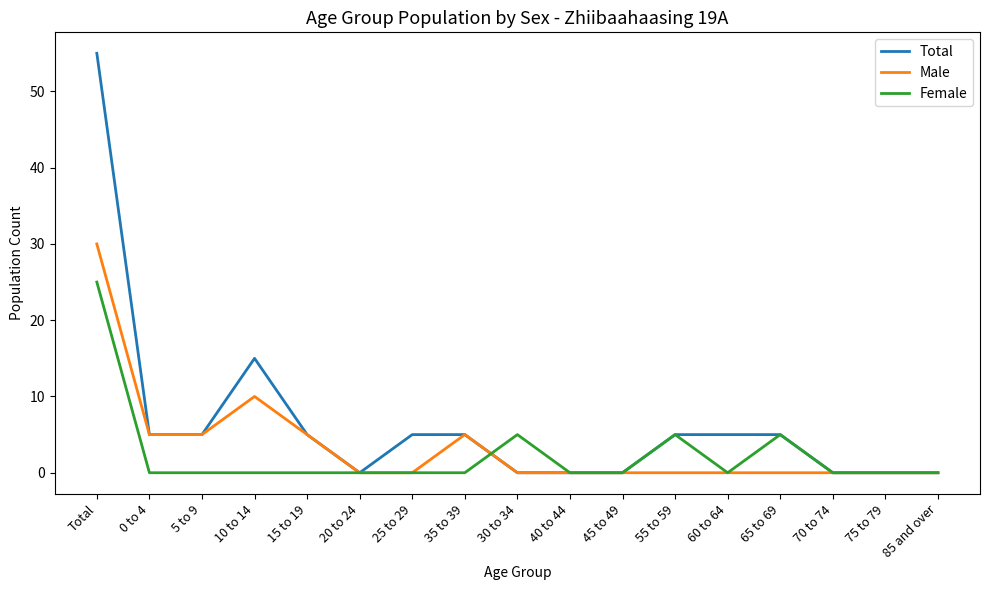

The value of Total at 10 to 14 is 15. True or false?

True